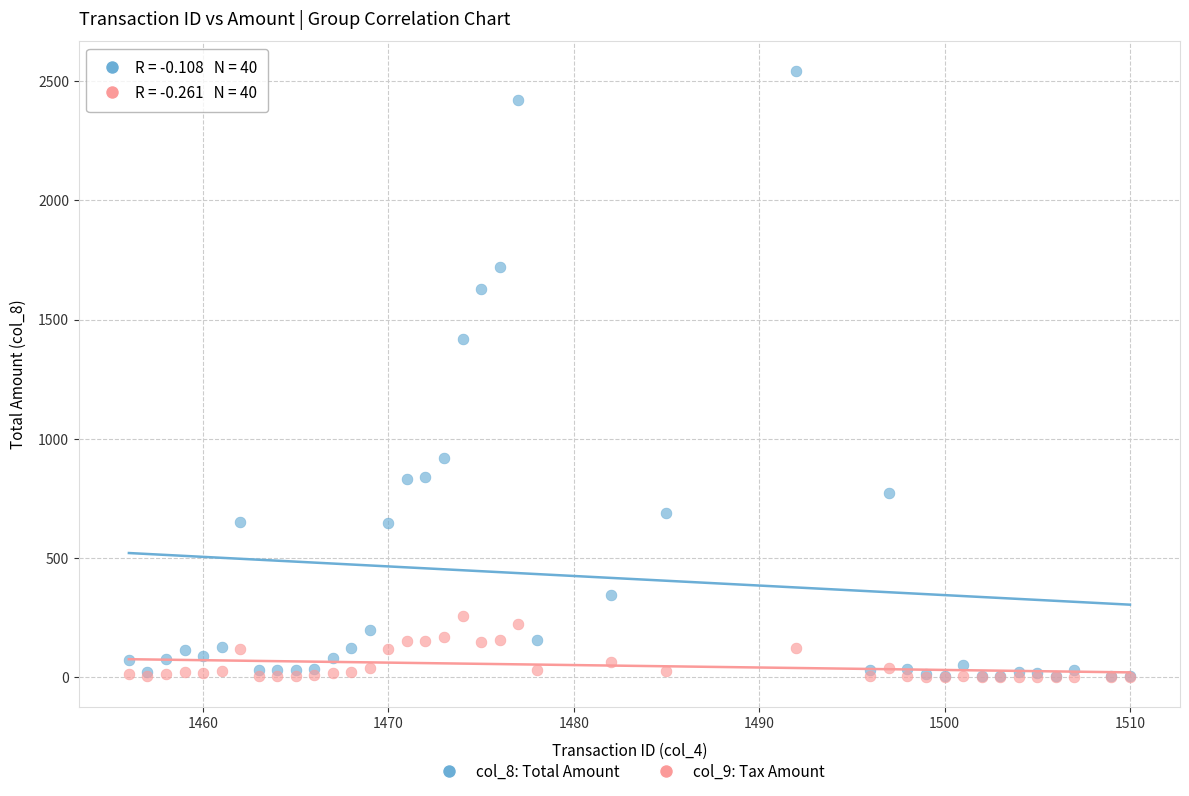

Across all series, what Y value is closest to 1270?

1419.3